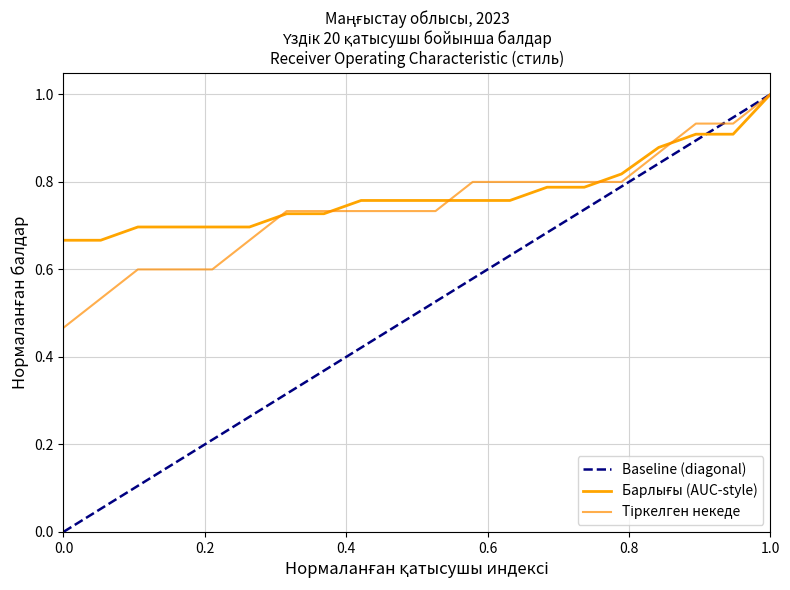

How many times do Барлығы (AUC-style) and Тіркелген некеде cross each other?

5